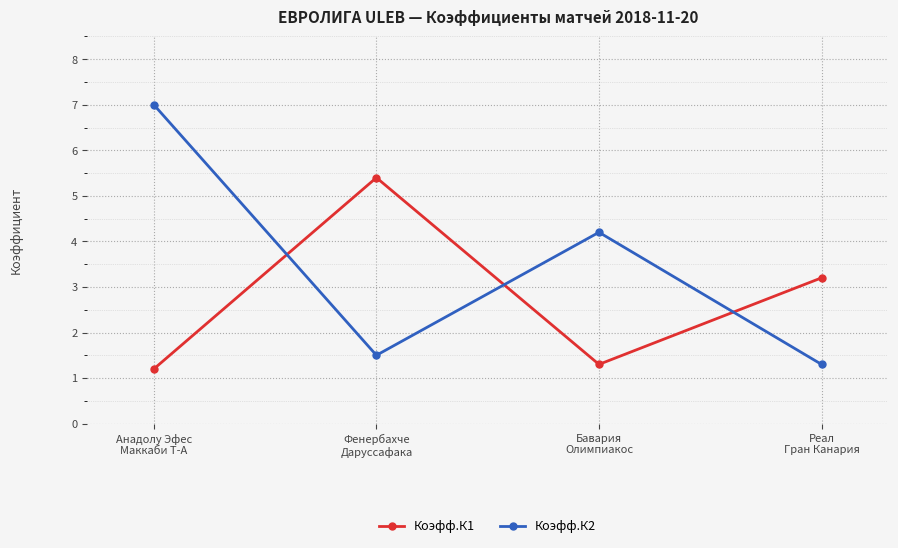

Between which two adjacent categories do Коэфф.К1 and Коэфф.К2 first intersect?

Анадолу Эфес
Маккаби Т-А and Фенербахче
Даруссафака